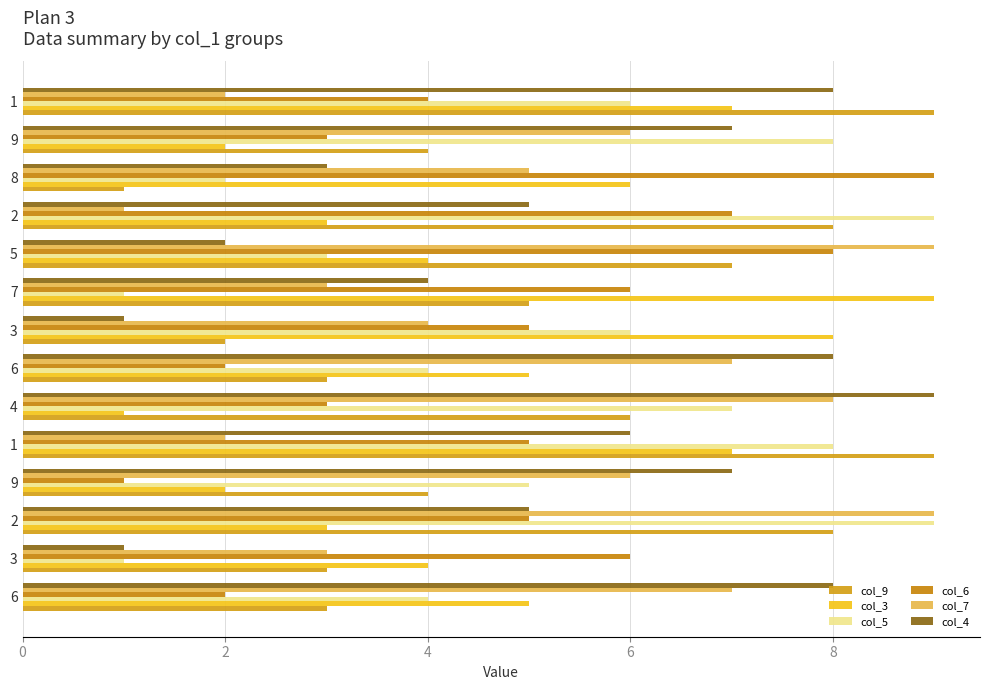

How many series are shown in this chart?

6